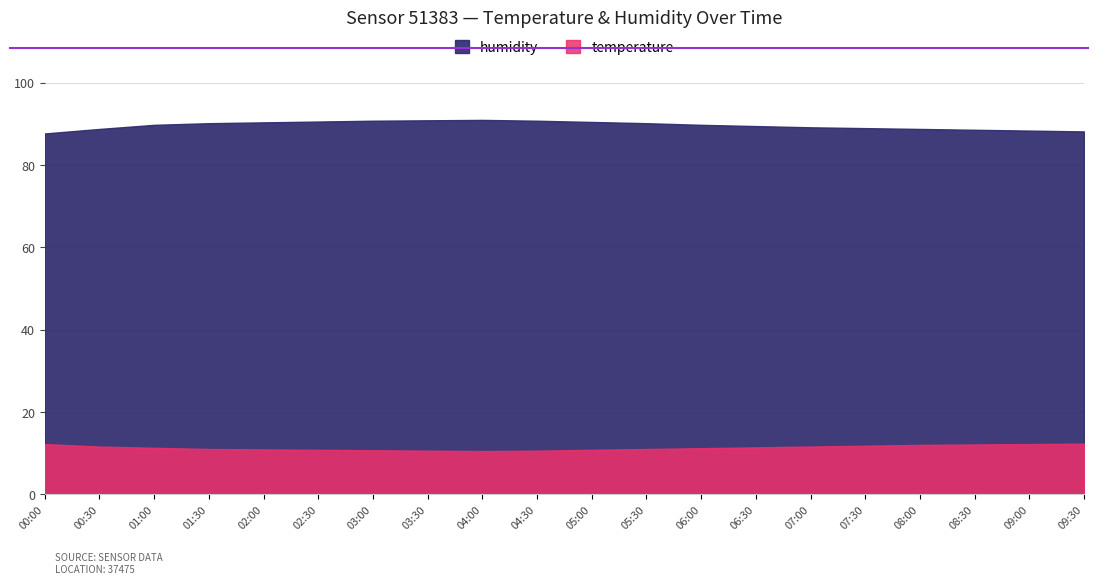

What is the label of the 3rd point from the left?

01:00